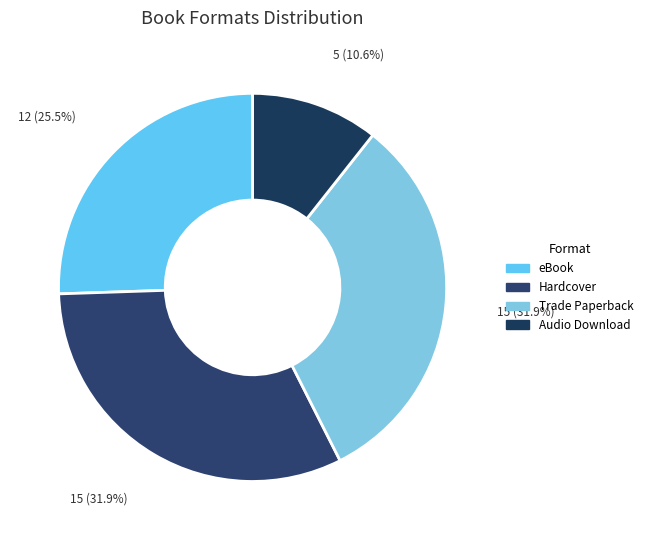

What is the largest slice in the pie chart?

Hardcover